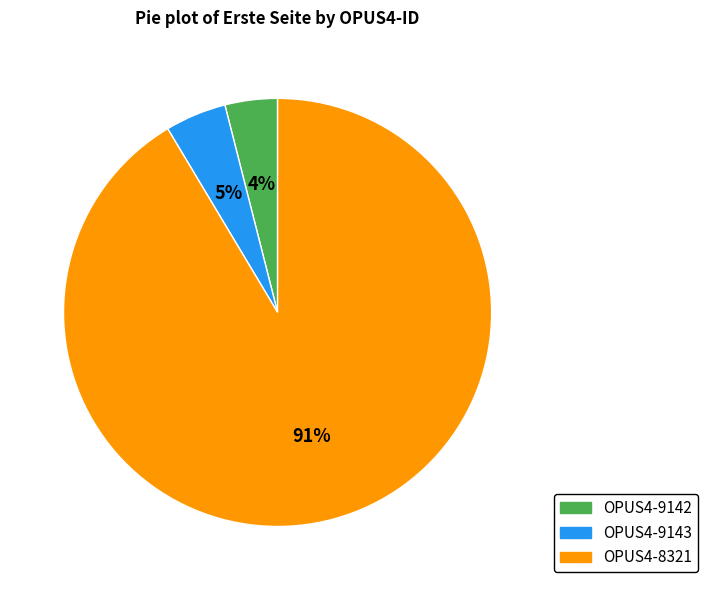

What percentage is the OPUS4-9142 slice, to the nearest percent?

4%